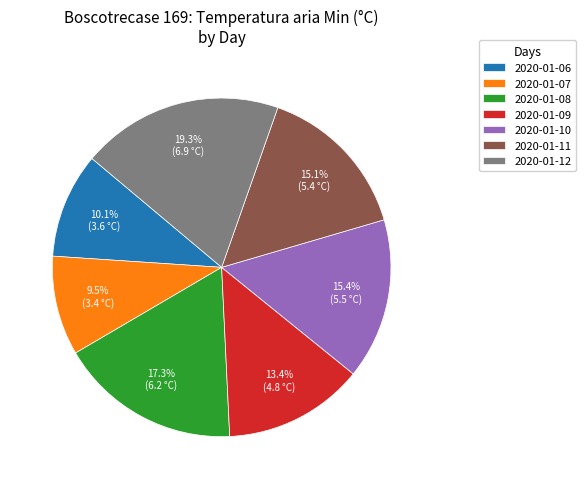

Between 2020-01-08 and 2020-01-11, which is larger?

2020-01-08